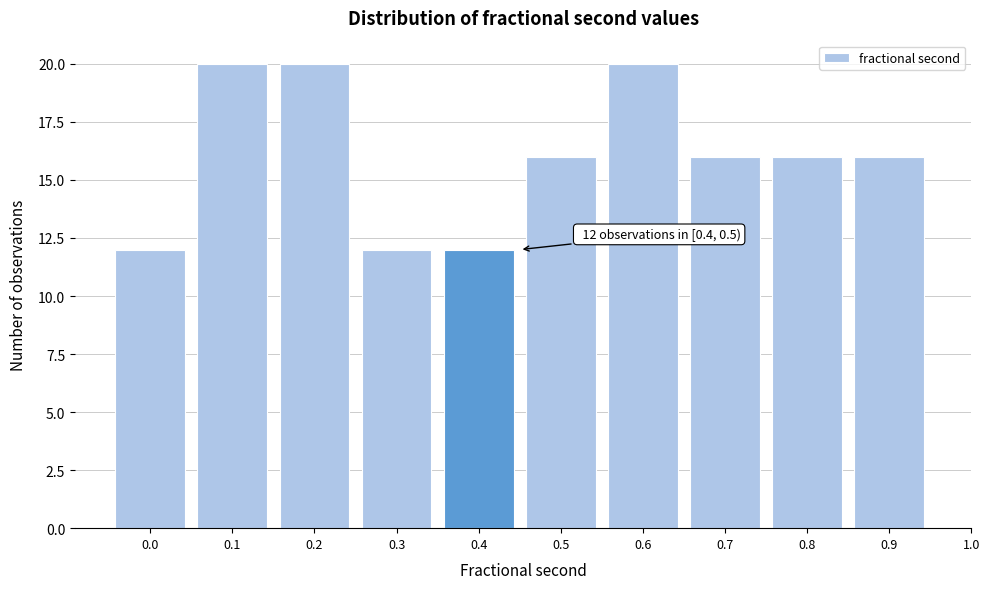

Reading right to left, extract all data points from this chart.

16	16	16	20	16	12	12	20	20	12